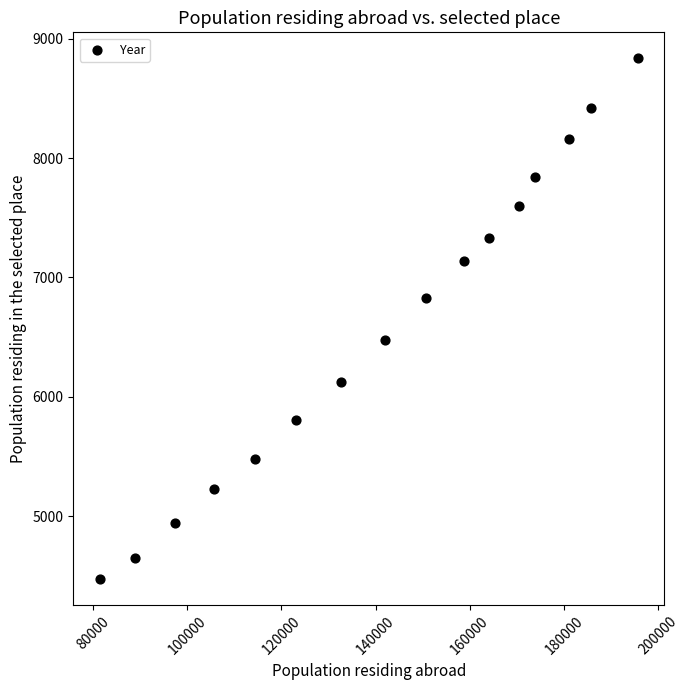

What is the range of X values (max minus min)?

114165